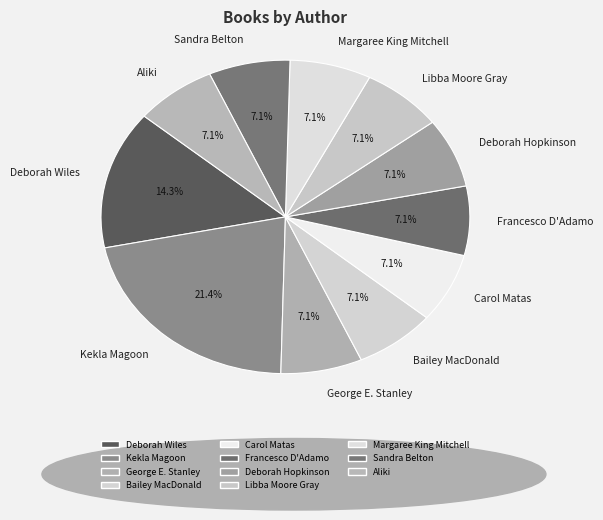

To the nearest percent, what percentage of the pie is Libba Moore Gray?

7%